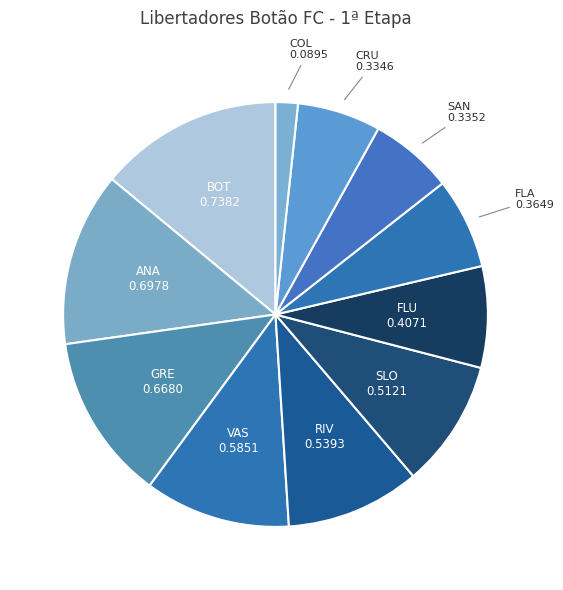

True or false: FLA accounts for 7% of the total.

True